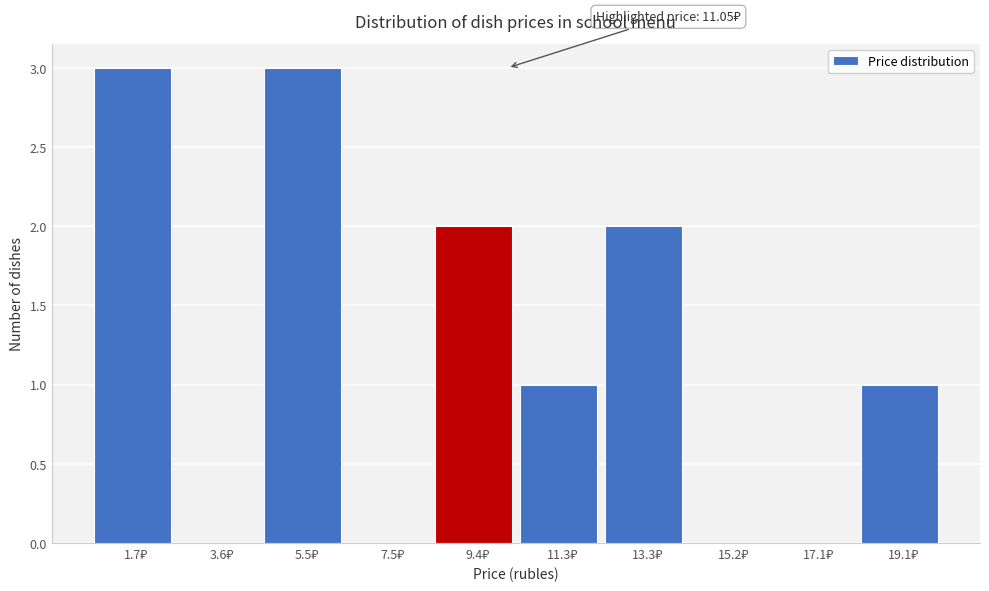

What is the maximum value shown in the chart?

3